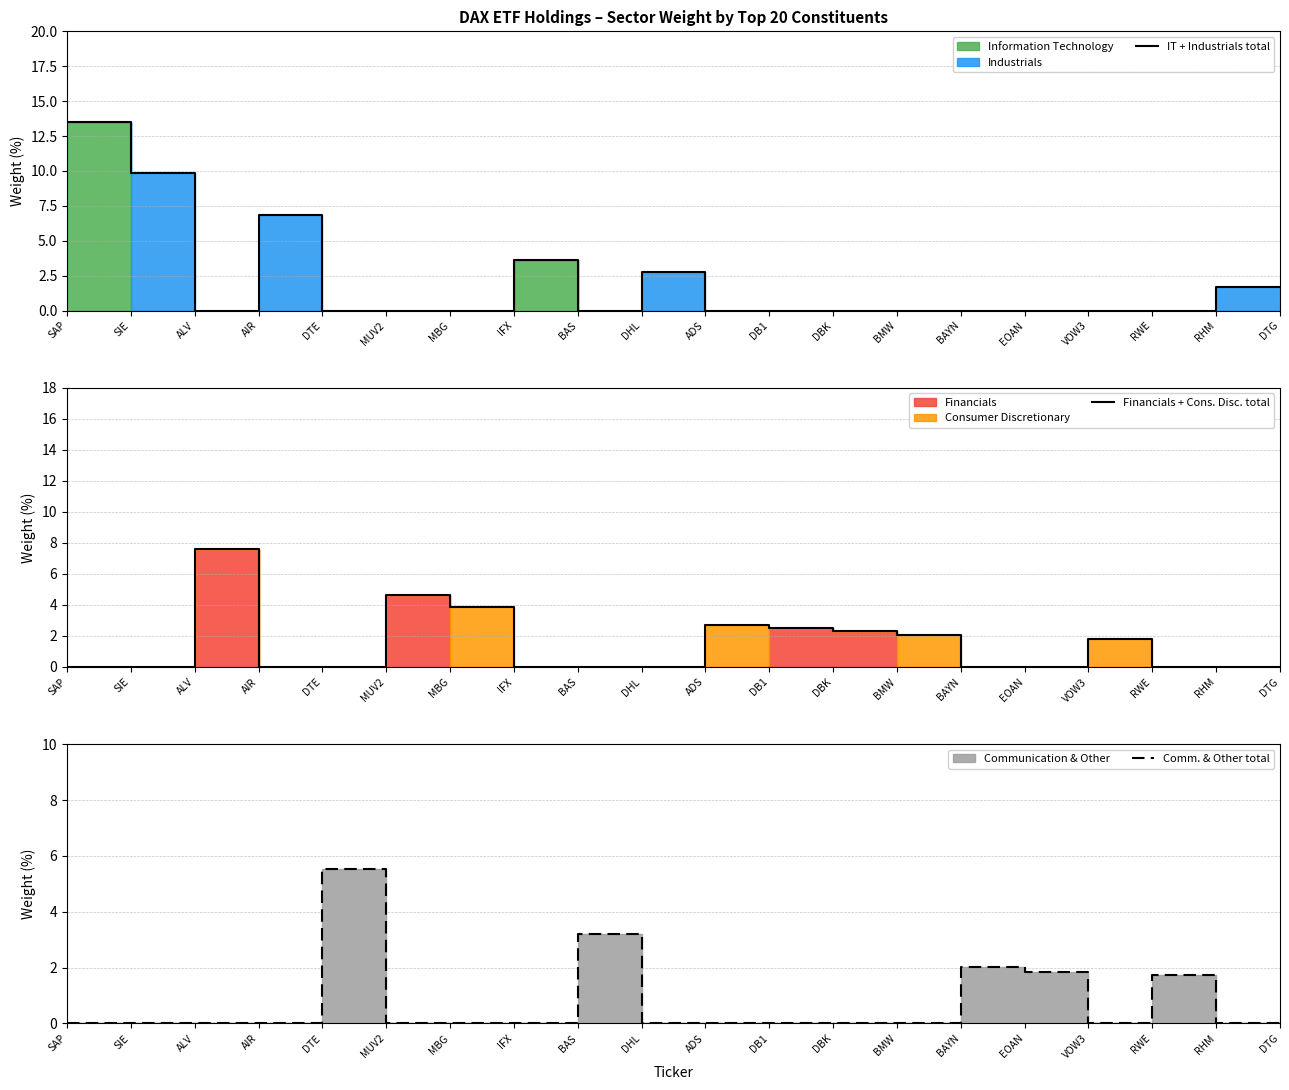

What is the label of the 15th point from the left?

BAYN